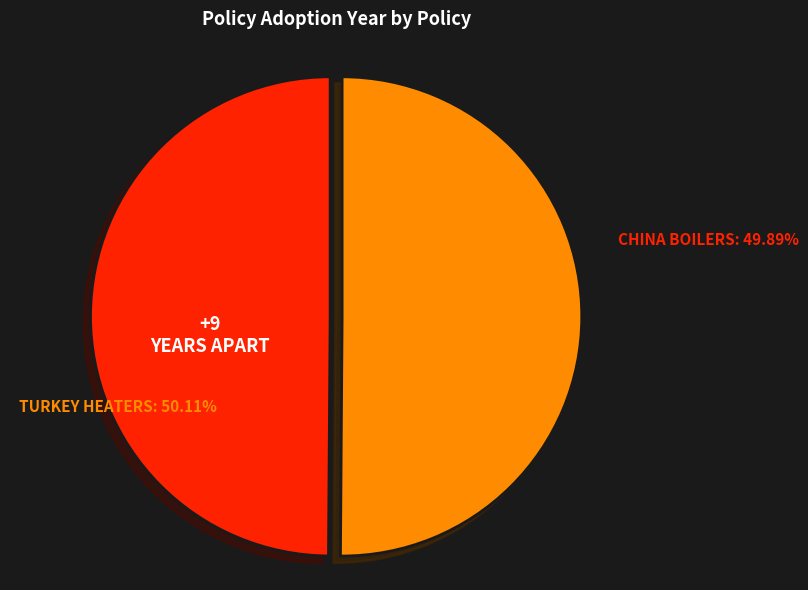

True or false: Turkish Official Gazette No 31878 (Turkey) accounts for 50% of the total.

True